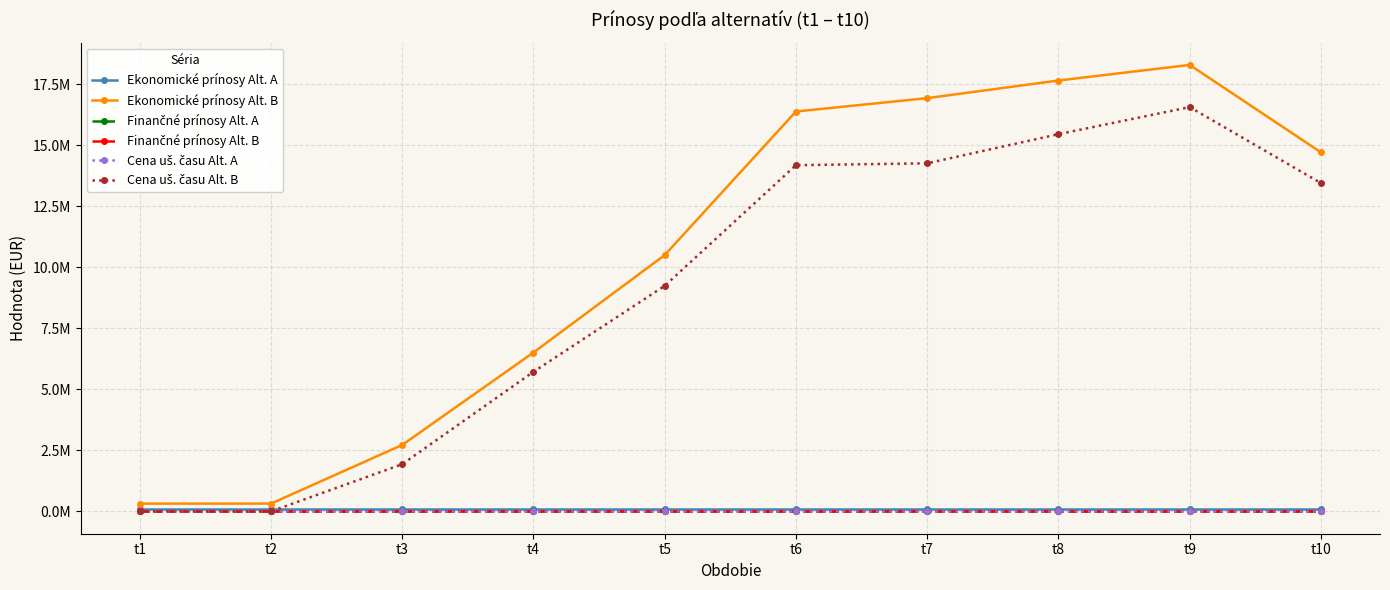

Between t3 and t5, which series saw the biggest shift?

Ekonomické prínosy Alt. B